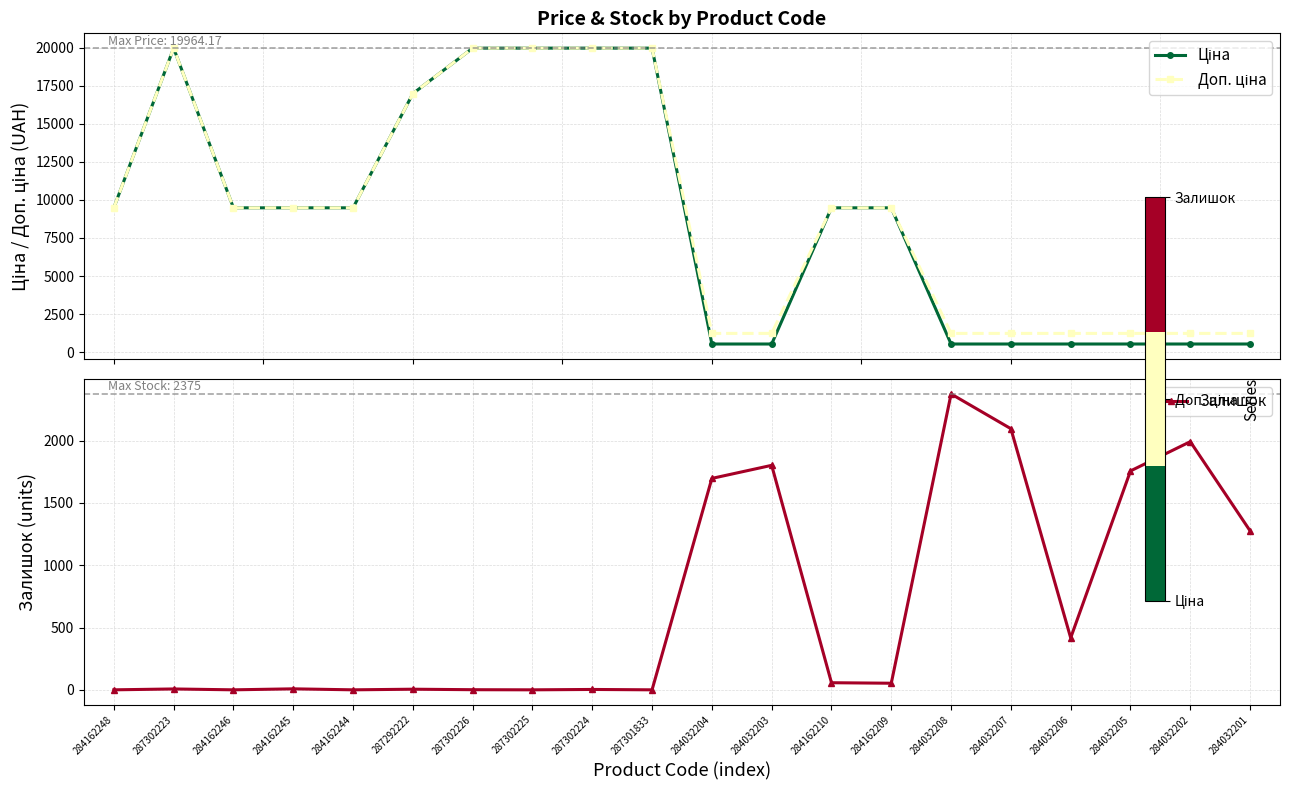

Which label corresponds to the largest value in the chart?

287302223